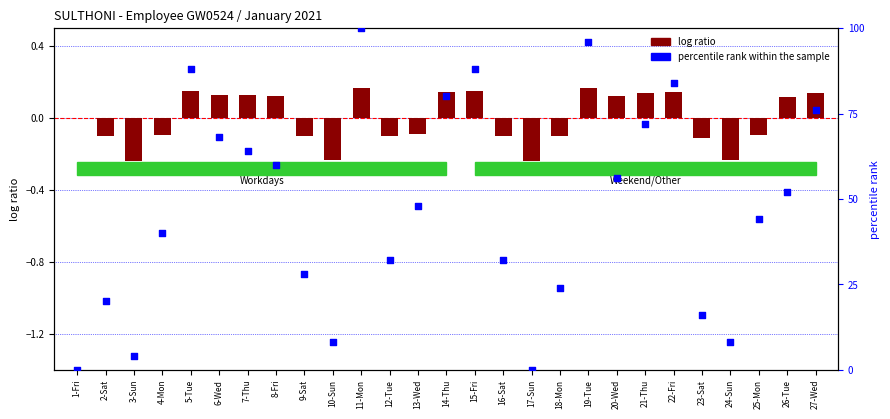

What is the change in value from 11-Mon to 27-Wed?

-24.0